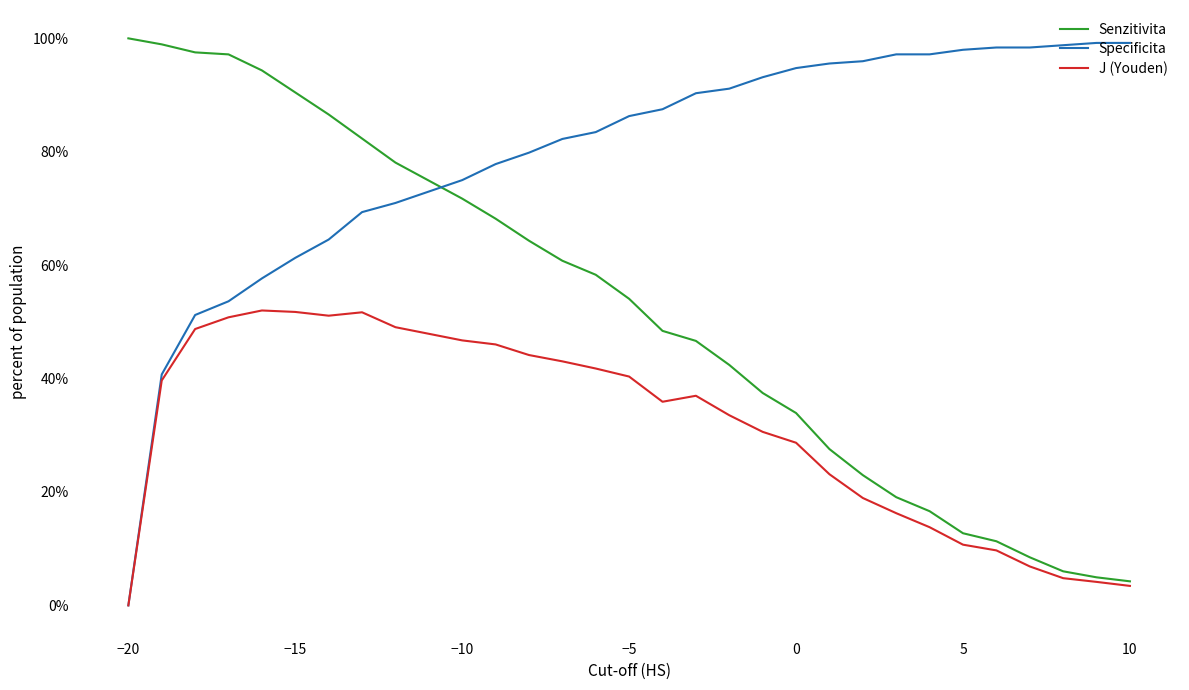

True or false: Senzitivita has more than 2 points higher than both neighbors.

False